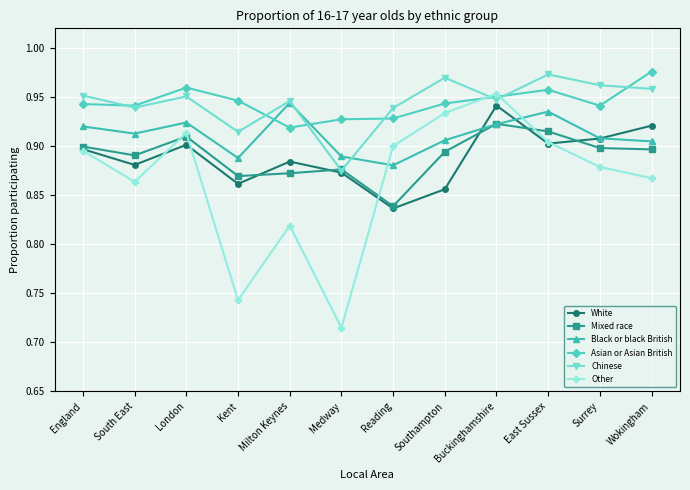

What is the label of the 4th point from the right?

Buckinghamshire